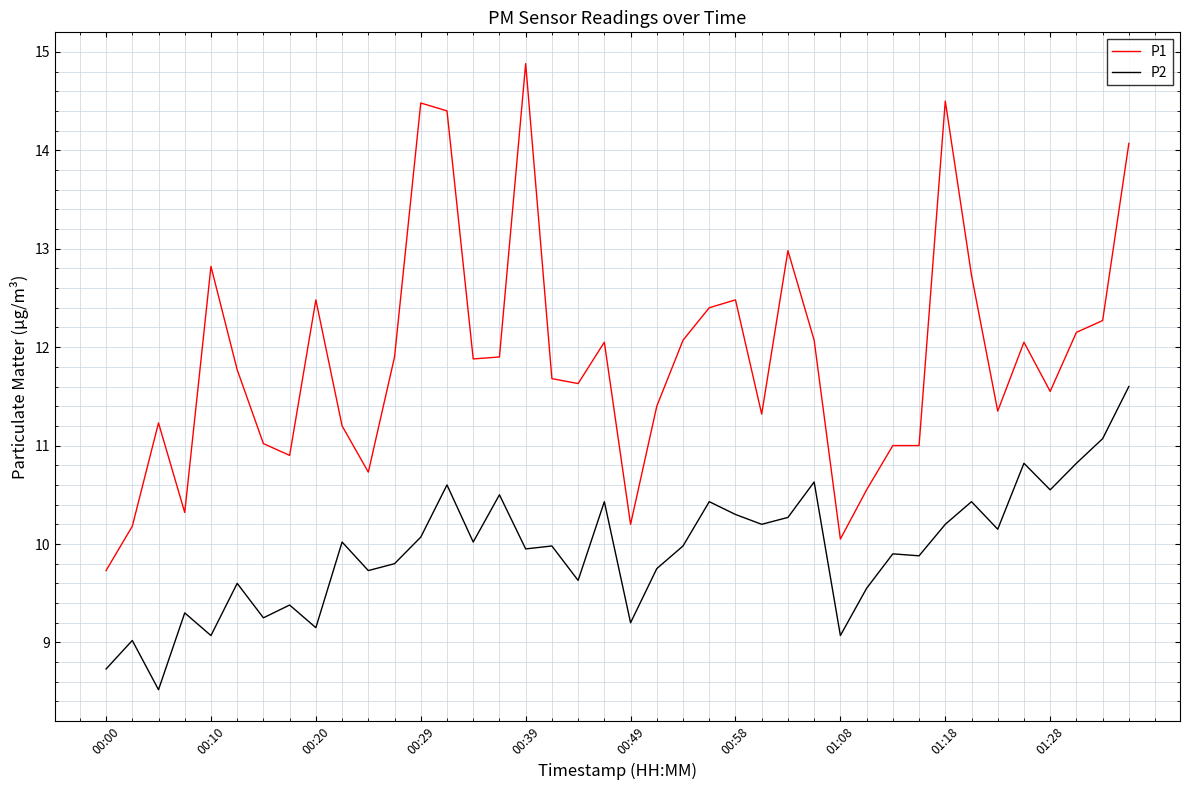

Which series has the largest total across all categories?

P1